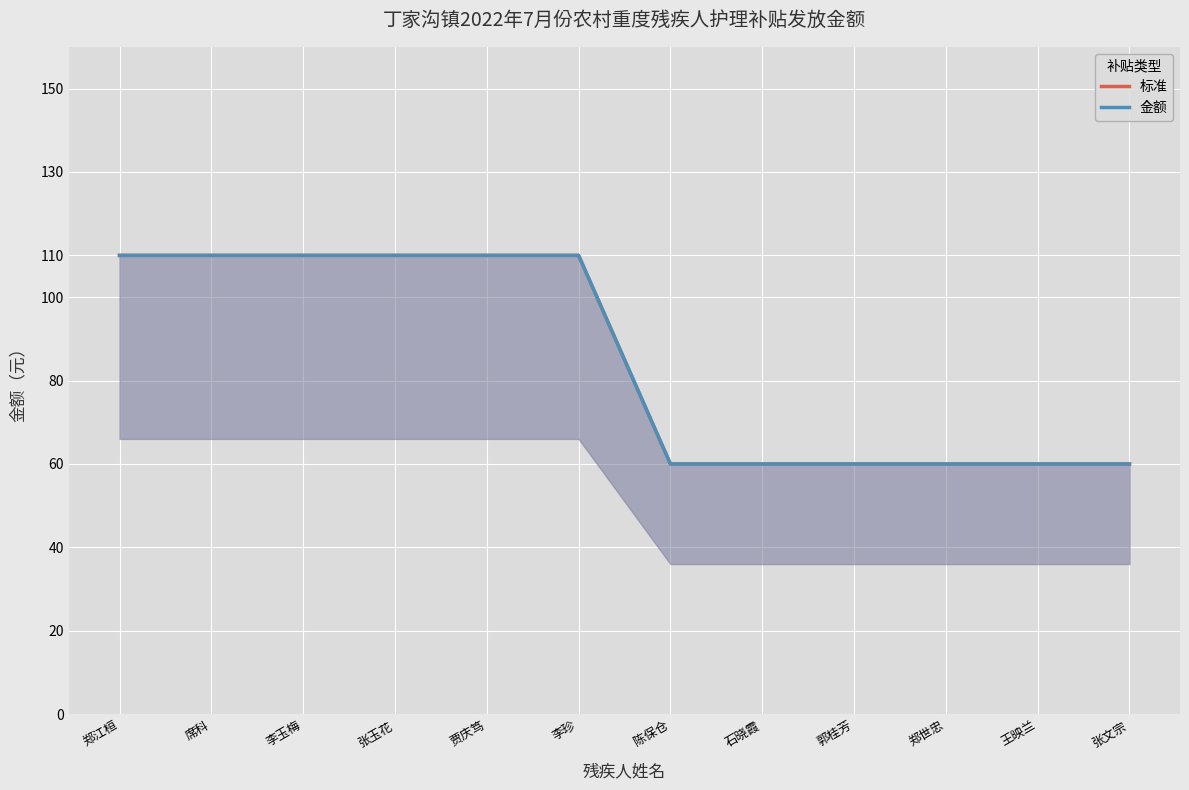

The value of 金额 at 陈保仓 is 80. True or false?

False